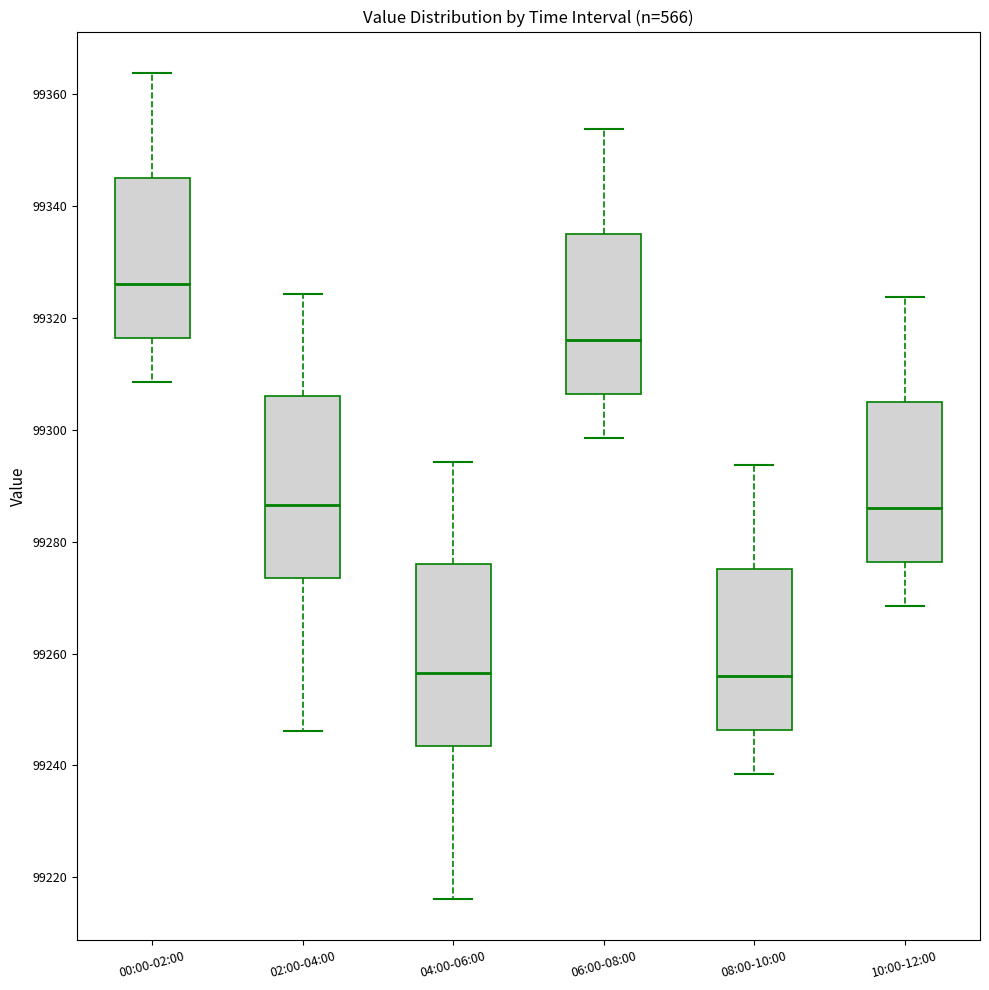

Reading left to right, read every box against the y-axis: the position of its median line, the range the box covers, and the ends of its whiskers. The values are not printed on the chart, so give them approximately, as read against the axis.

00:00-02:00: median 99326, box 99316 to 99346, whiskers 99308 to 99364
02:00-04:00: median 99286, box 99274 to 99306, whiskers 99246 to 99324
04:00-06:00: median 99256, box 99244 to 99276, whiskers 99216 to 99294
06:00-08:00: median 99316, box 99306 to 99336, whiskers 99298 to 99354
08:00-10:00: median 99256, box 99246 to 99276, whiskers 99238 to 99294
10:00-12:00: median 99286, box 99276 to 99306, whiskers 99268 to 99324